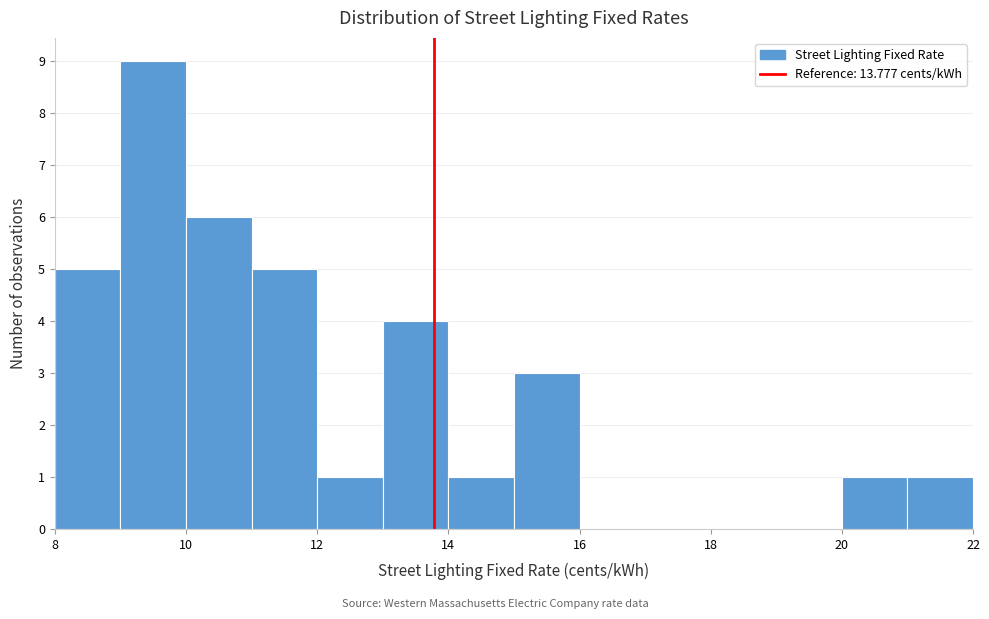

What is the height of the bar covering 9 to 10 on the x-axis? The values are not printed on the chart, so give them approximately, as read against the axis.

9